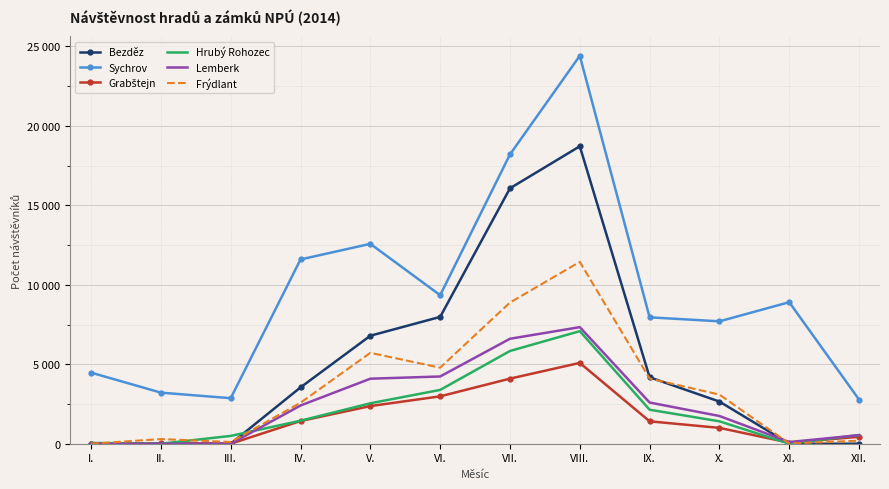

Where is the first local maximum for Hrubý Rohozec?

VIII.